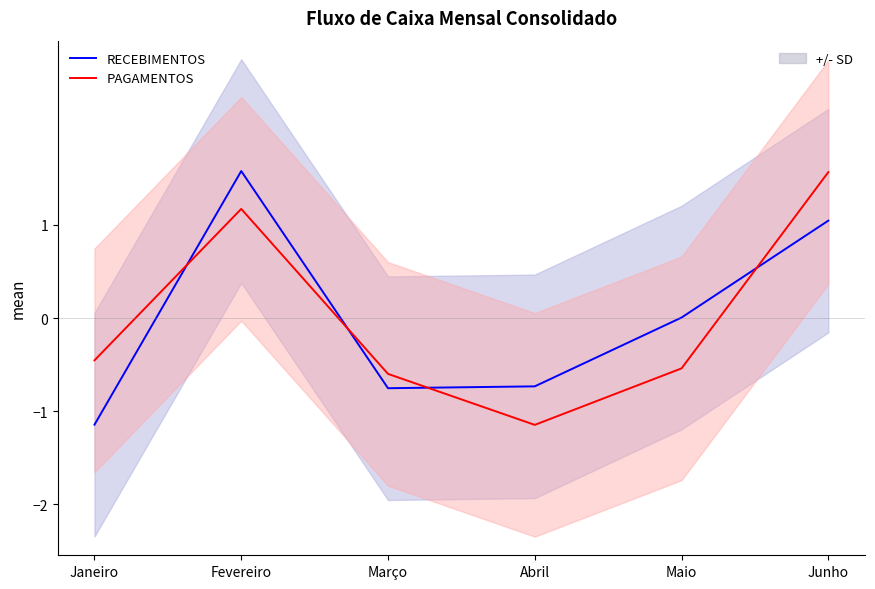

At which label is RECEBIMENTOS closest to 0?

Maio